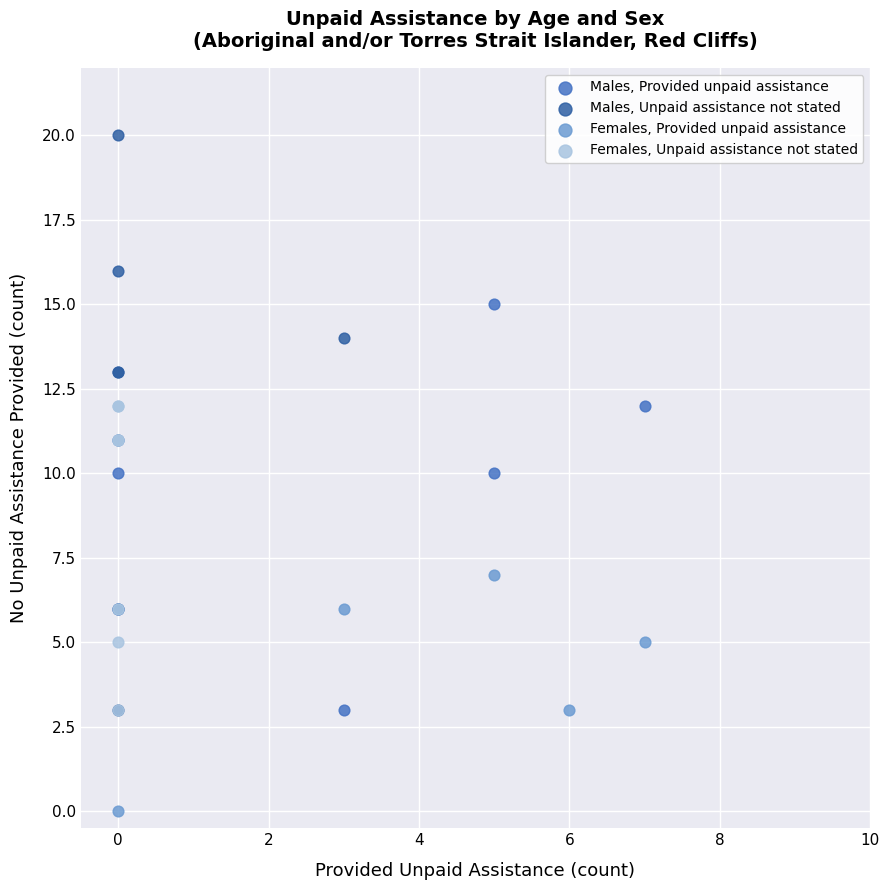

Which series has the largest Y range (max minus min)?

Males, Unpaid assistance not stated